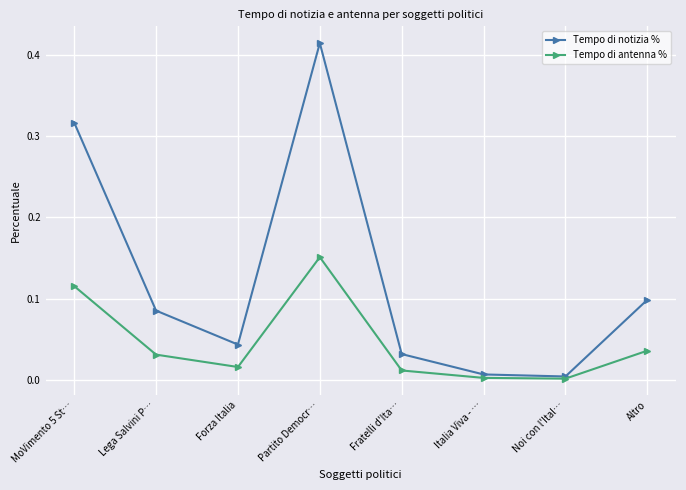

True or false: Tempo di antenna % has a value of 0.0 at Forza Italia.

True